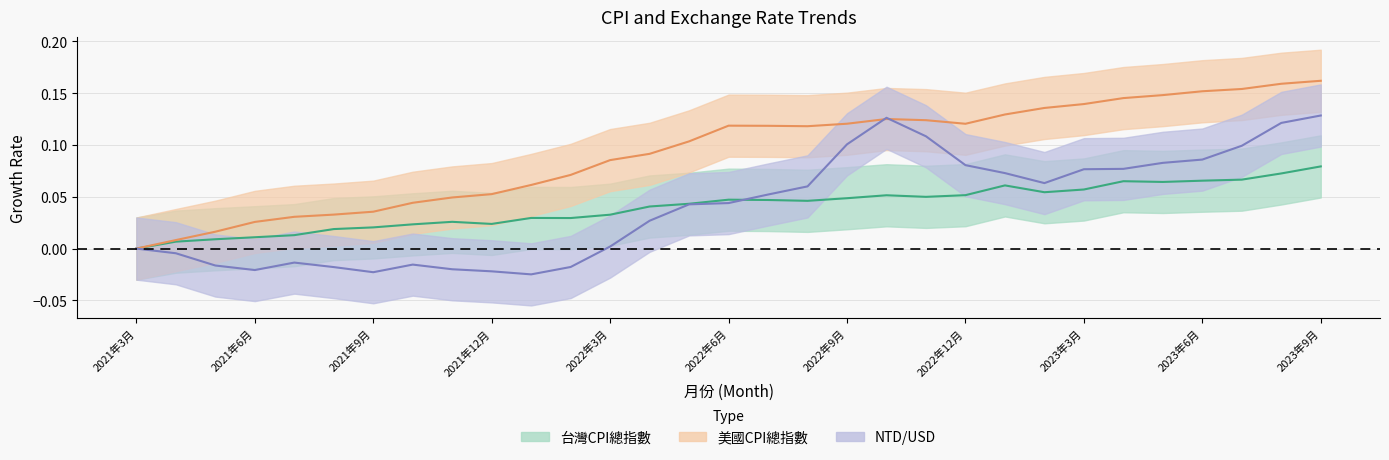

At which category does 台灣CPI總指數 reach its first local valley?

2021年12月